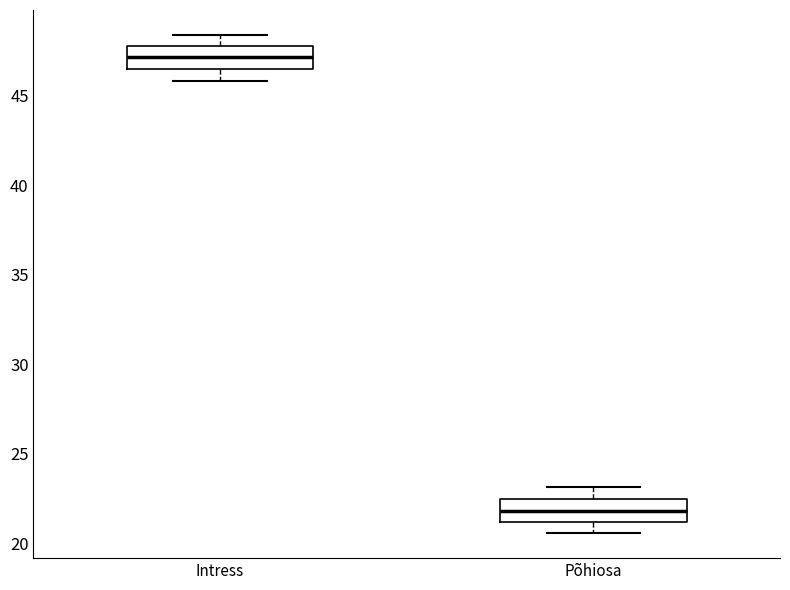

Where does the median line of the box for Põhiosa sit on the y-axis? The values are not printed on the chart, so give them approximately, as read against the axis.

22.0